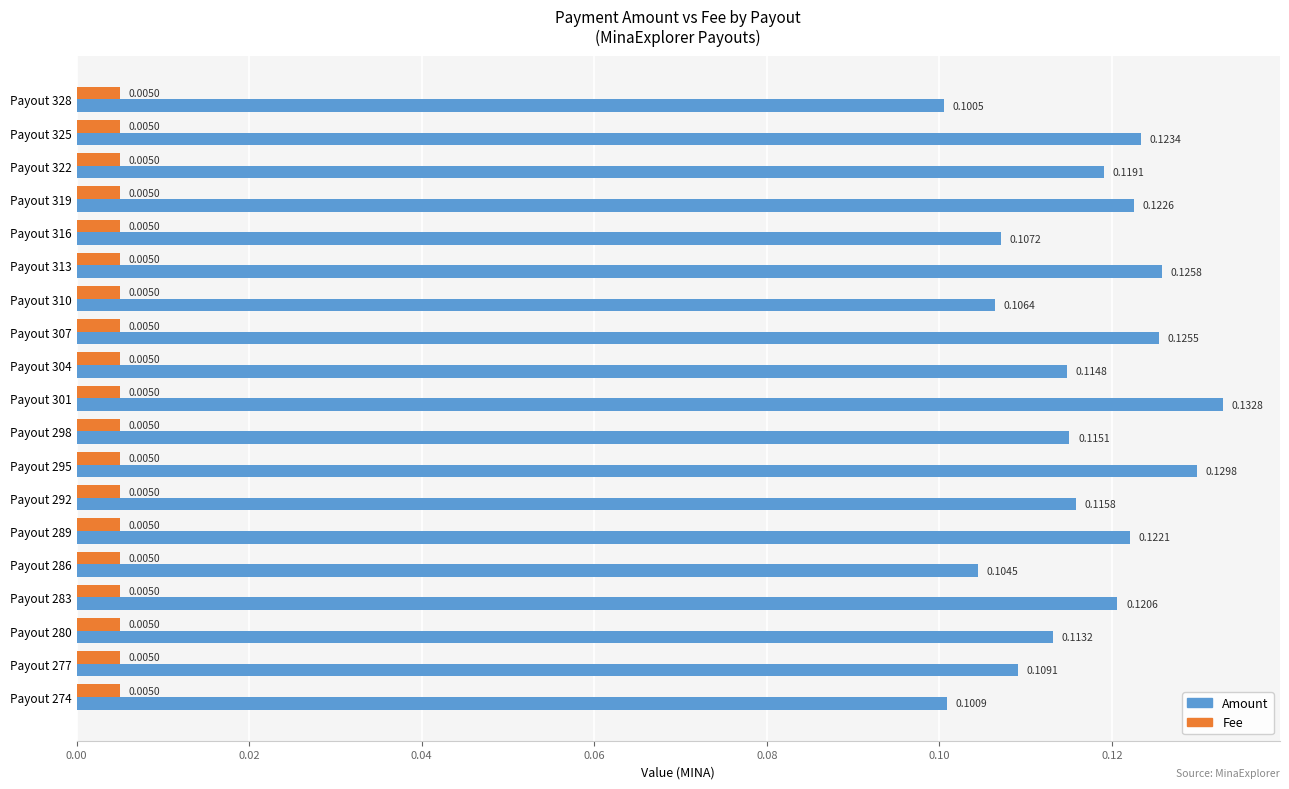

Which series has the widest spread of values?

Amount